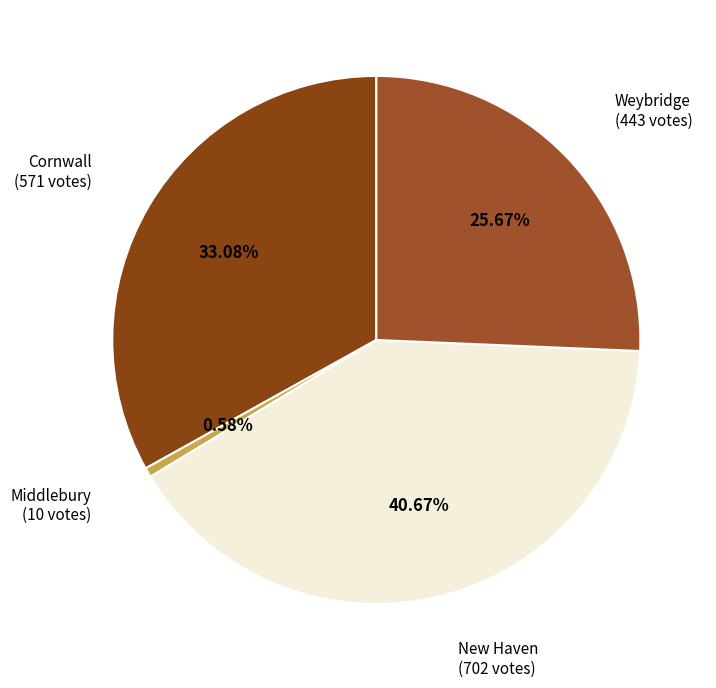

What is the ratio of the value at Weybridge to the value at New Haven?

0.6